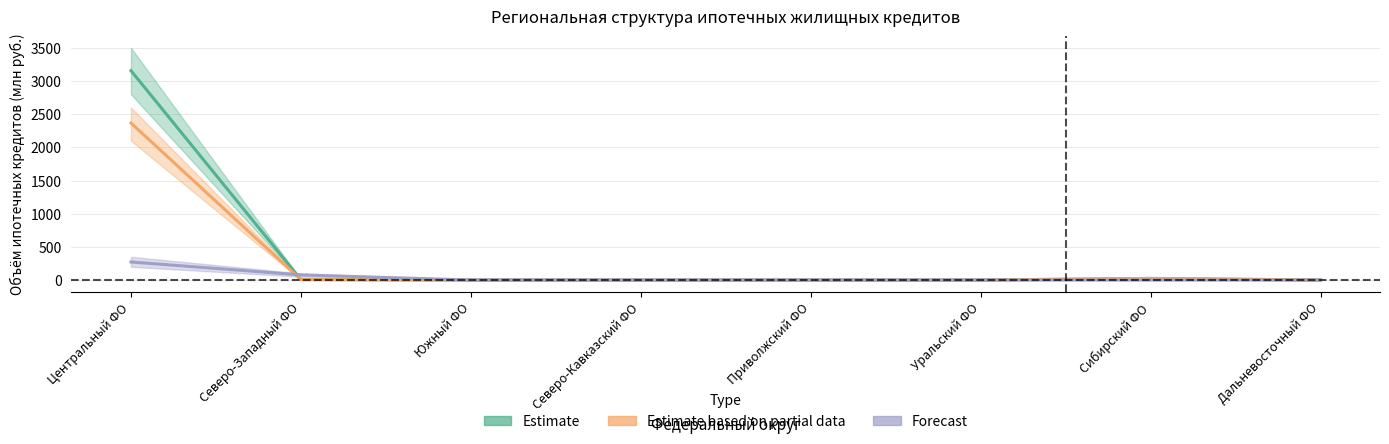

How many lines are shown in the chart?

3